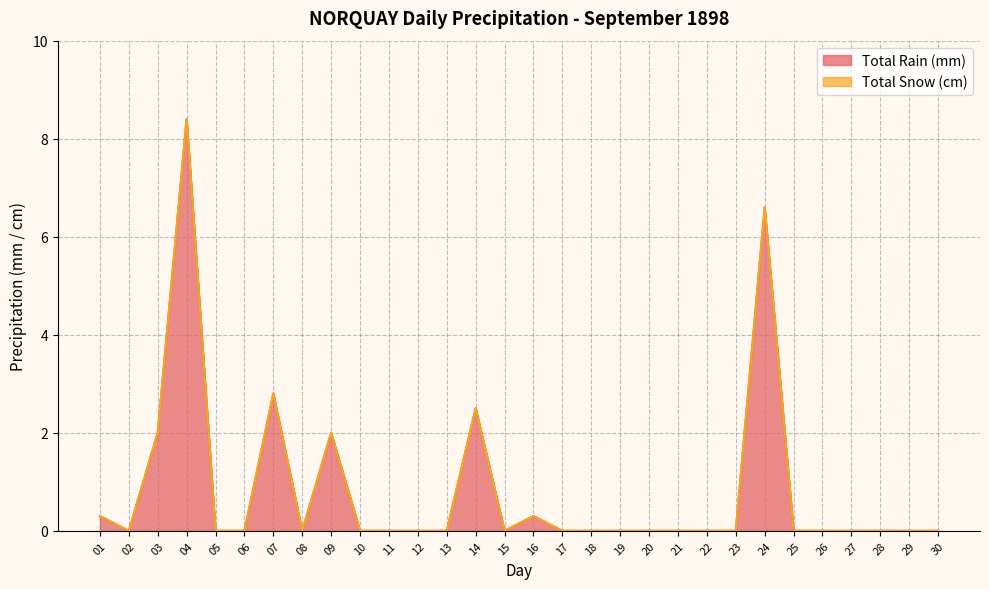

True or false: the data shows 2.7 at 09.

False